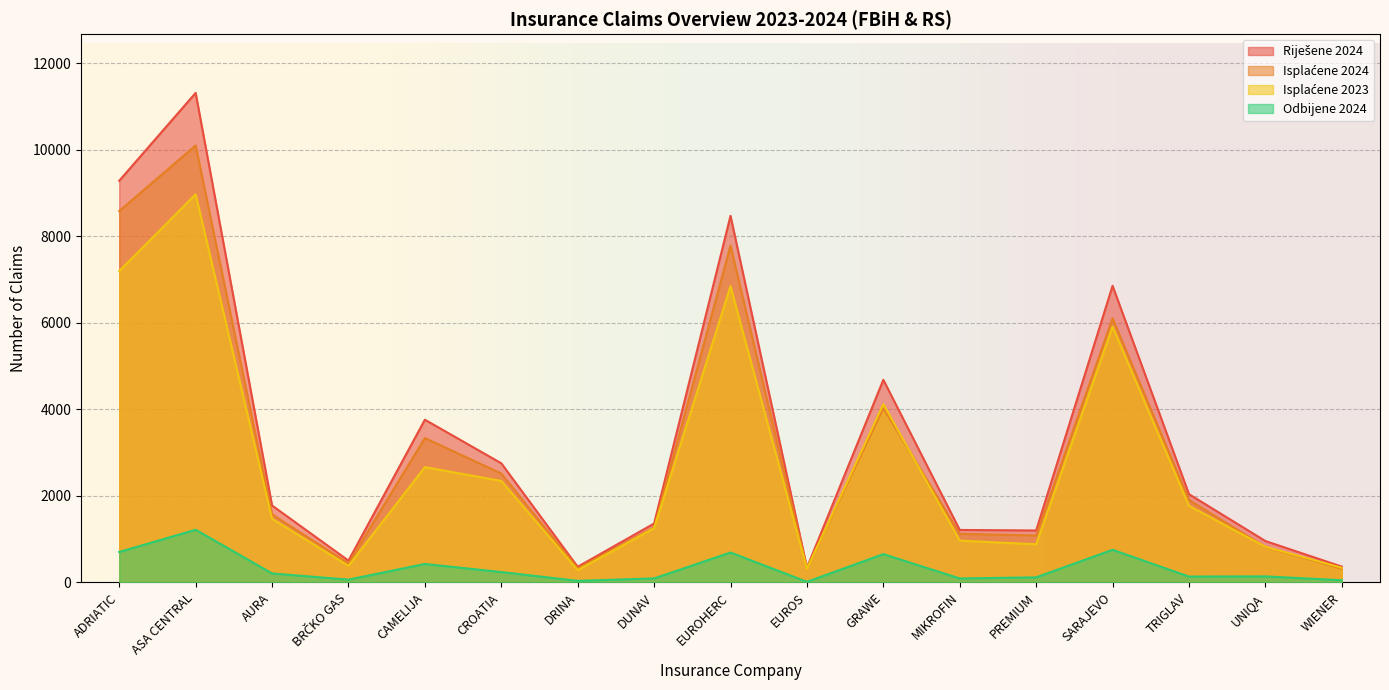

True or false: Odbijene 2024 has a value of 7 at EUROS.

False